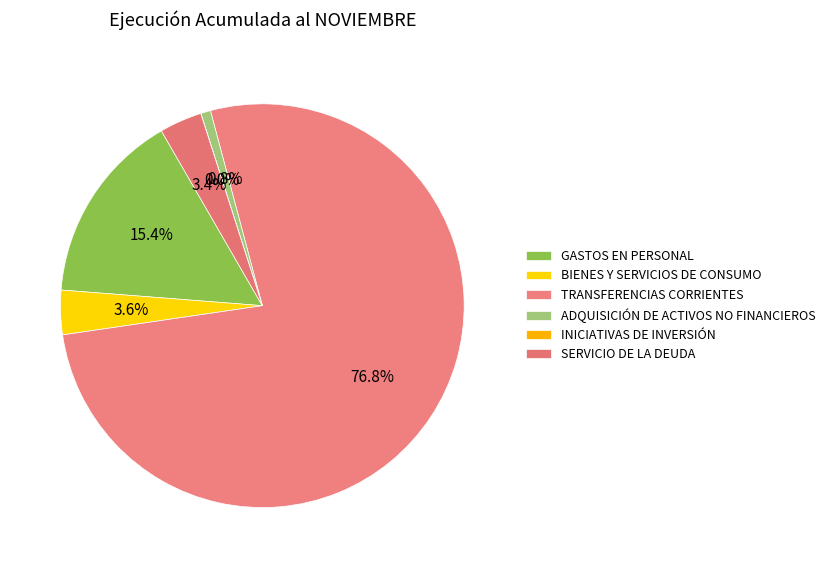

Is it true that TRANSFERENCIAS CORRIENTES is 77% of the pie?

True